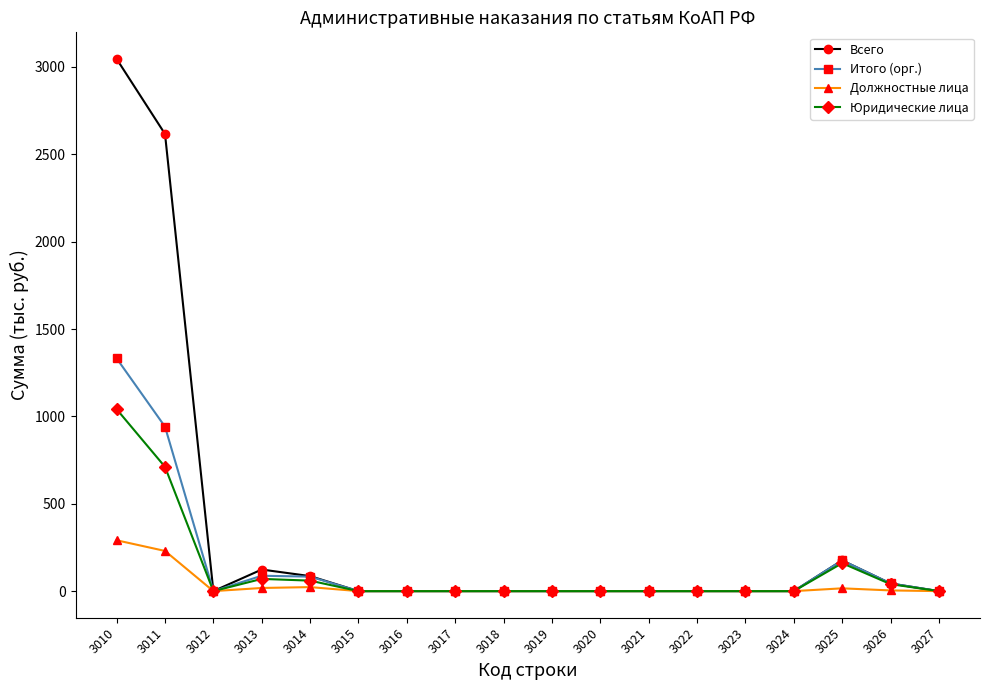

At which category is the sum across all series the highest?

3010